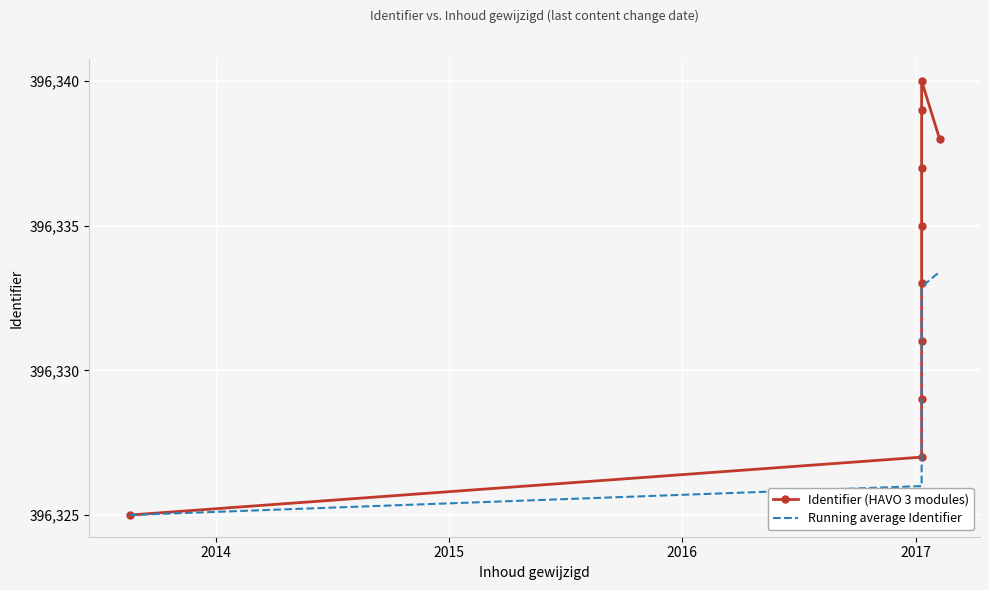

Count the Running average Identifier values in the range 396327 to 396332.

6